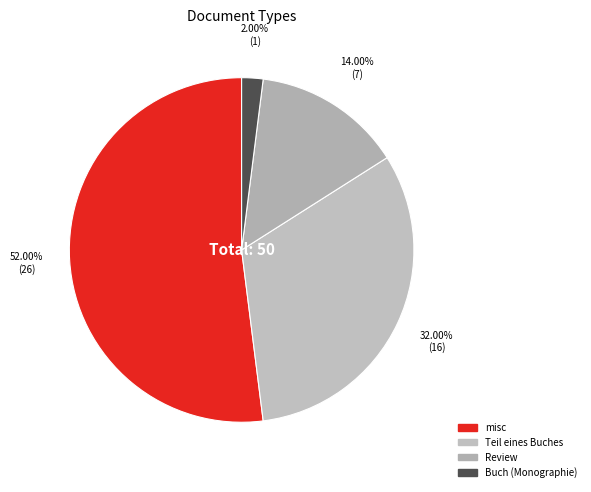

The Teil eines Buches slice represents 32% of the pie. True or false?

True